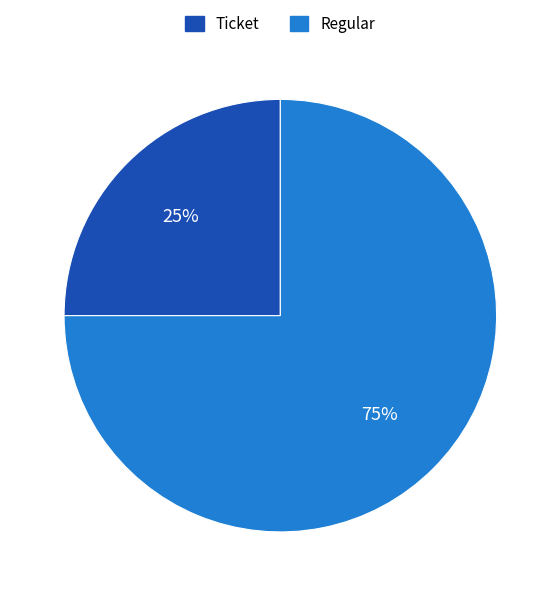

Which category has the smallest portion of the pie?

Ticket